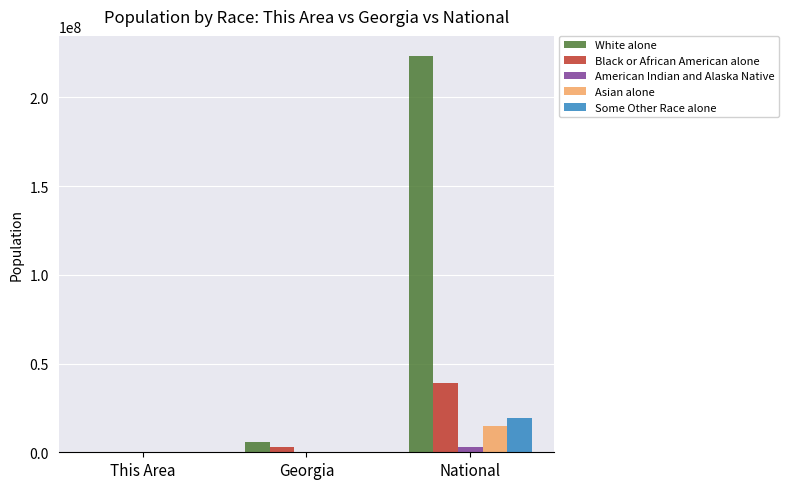

Where is Black or African American alone nearest to the value 19468219?

Georgia